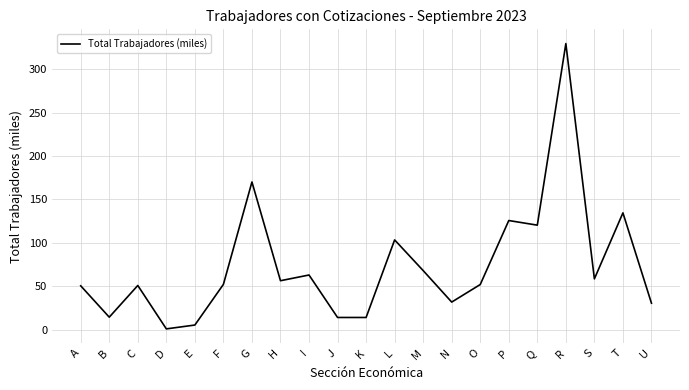

Approximately how many times larger is the value at G compared to I?

2.7